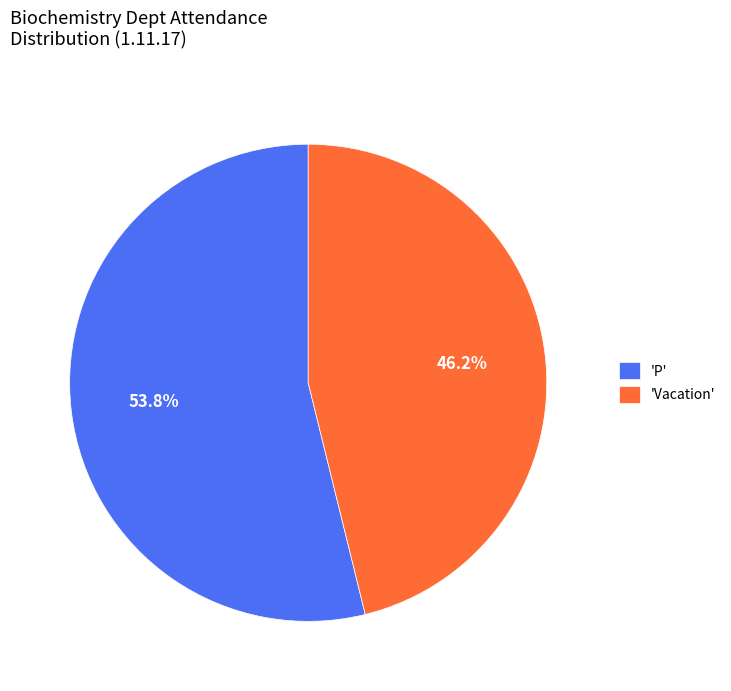

Which slice represents more than half of the pie?

'P'